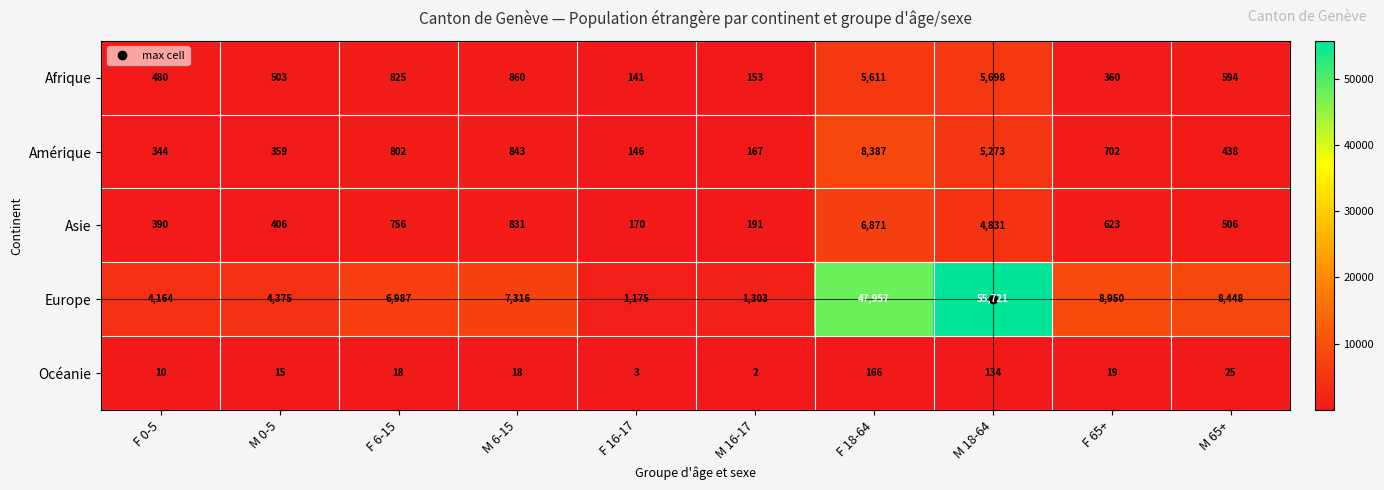

At which label does Amérique first exceed 702?

F 6-15